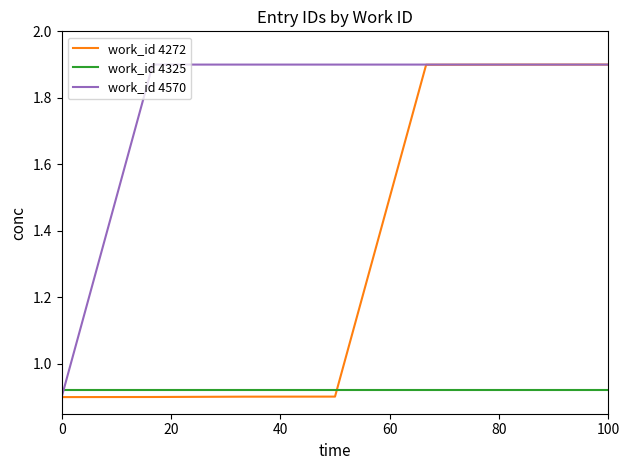

What is the sum of all work_id 4570 values?

12.3